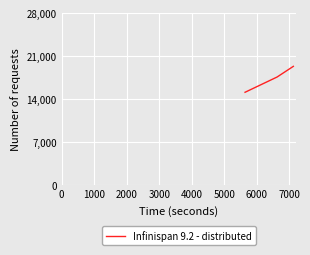

Is this an area chart (filled region under the line)?

No